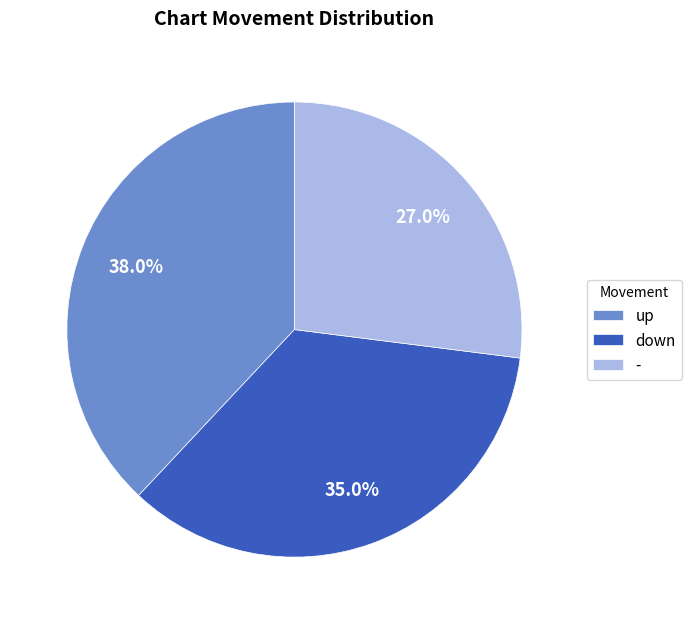

What is the largest slice in the pie chart?

up